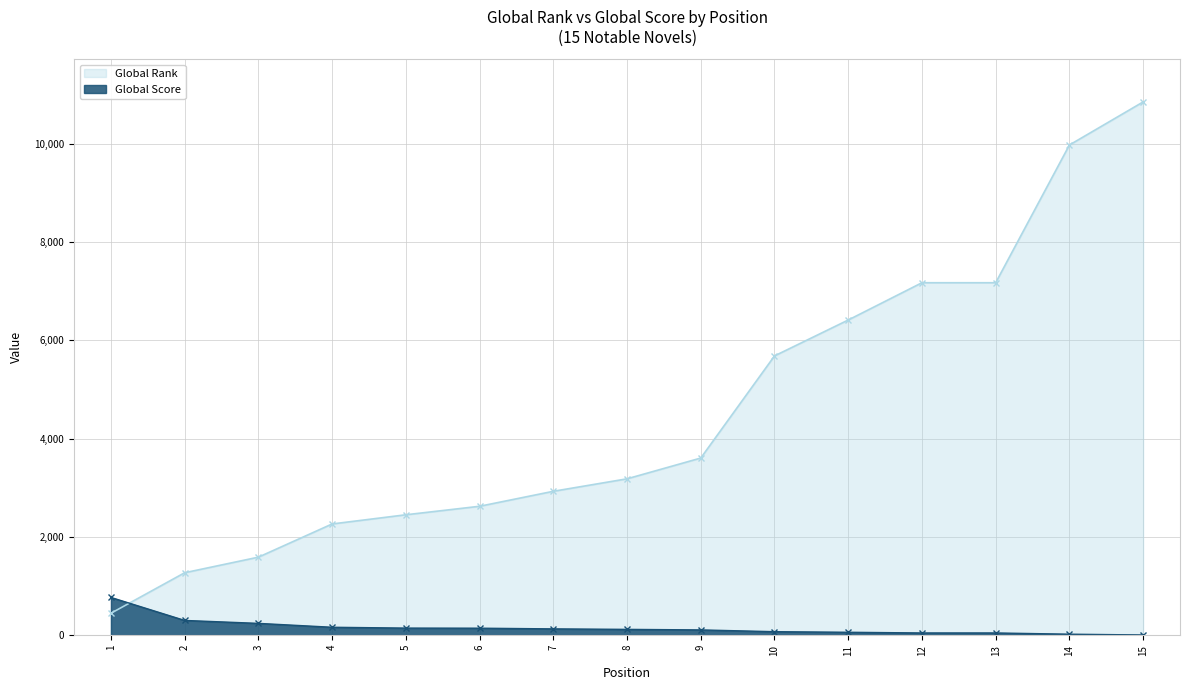

Which category has the highest value in the Global Score series?

1